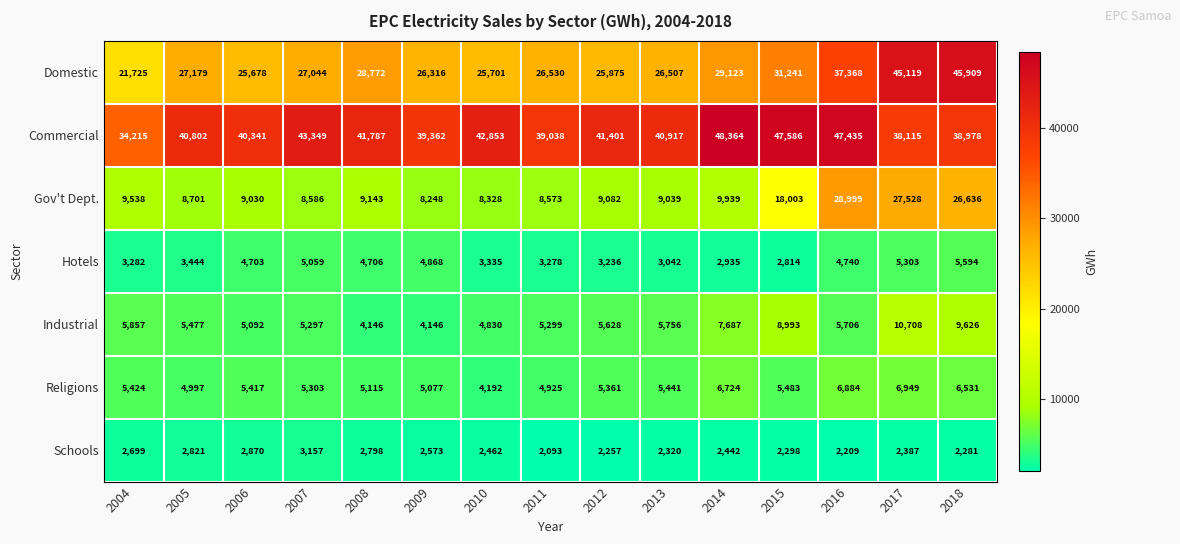

At how many categories does at least one series exceed 12522?

15